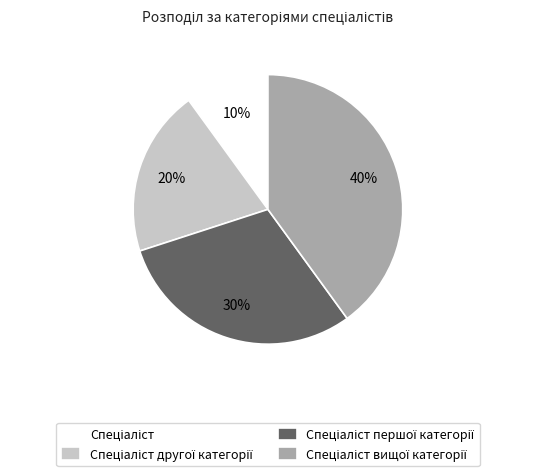

Is there a majority slice in this chart?

No